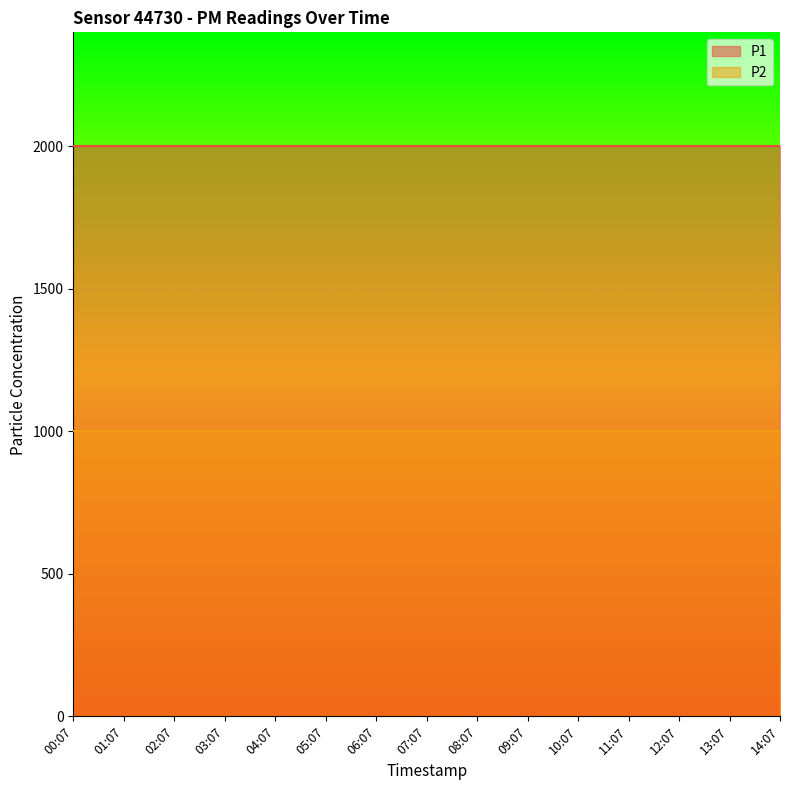

Which series has the largest total across all categories?

P1